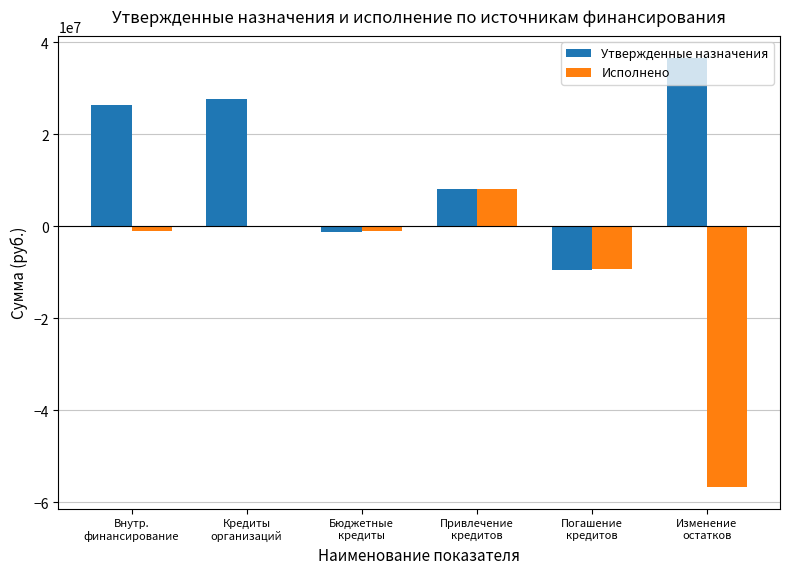

Is the value of Утвержденные назначения at Погашение
кредитов greater than the value of Исполнено at Бюджетные
кредиты?

No